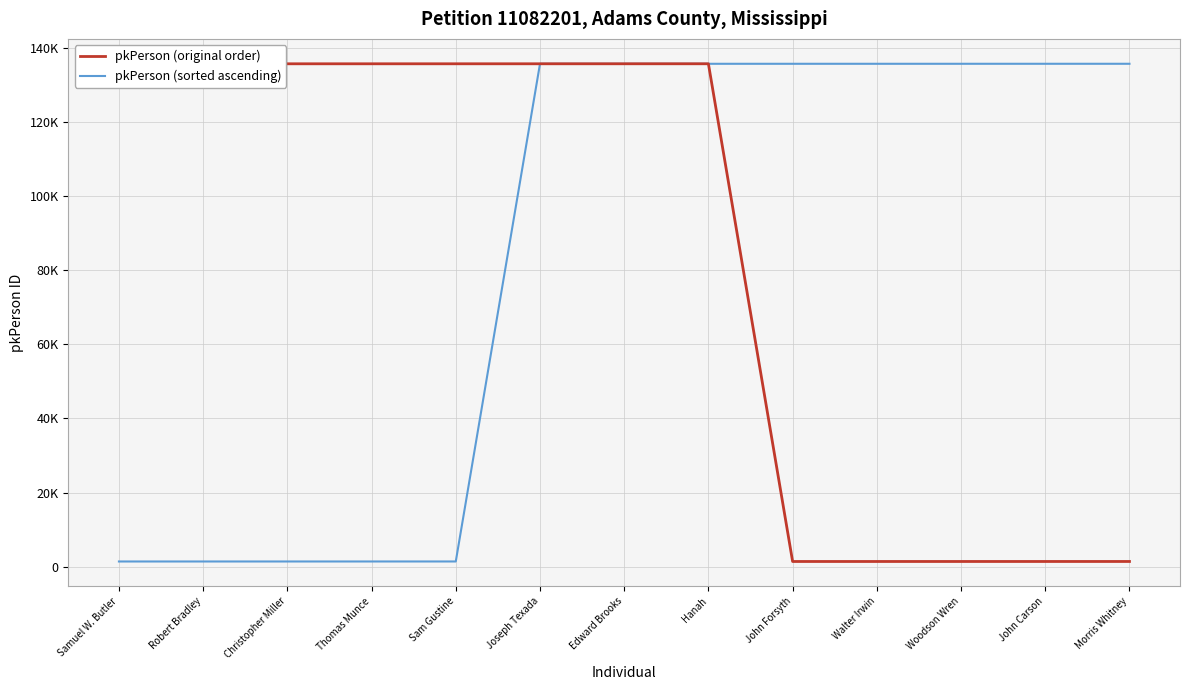

What are all the series names shown in the legend?

pkPerson (original order), pkPerson (sorted ascending)